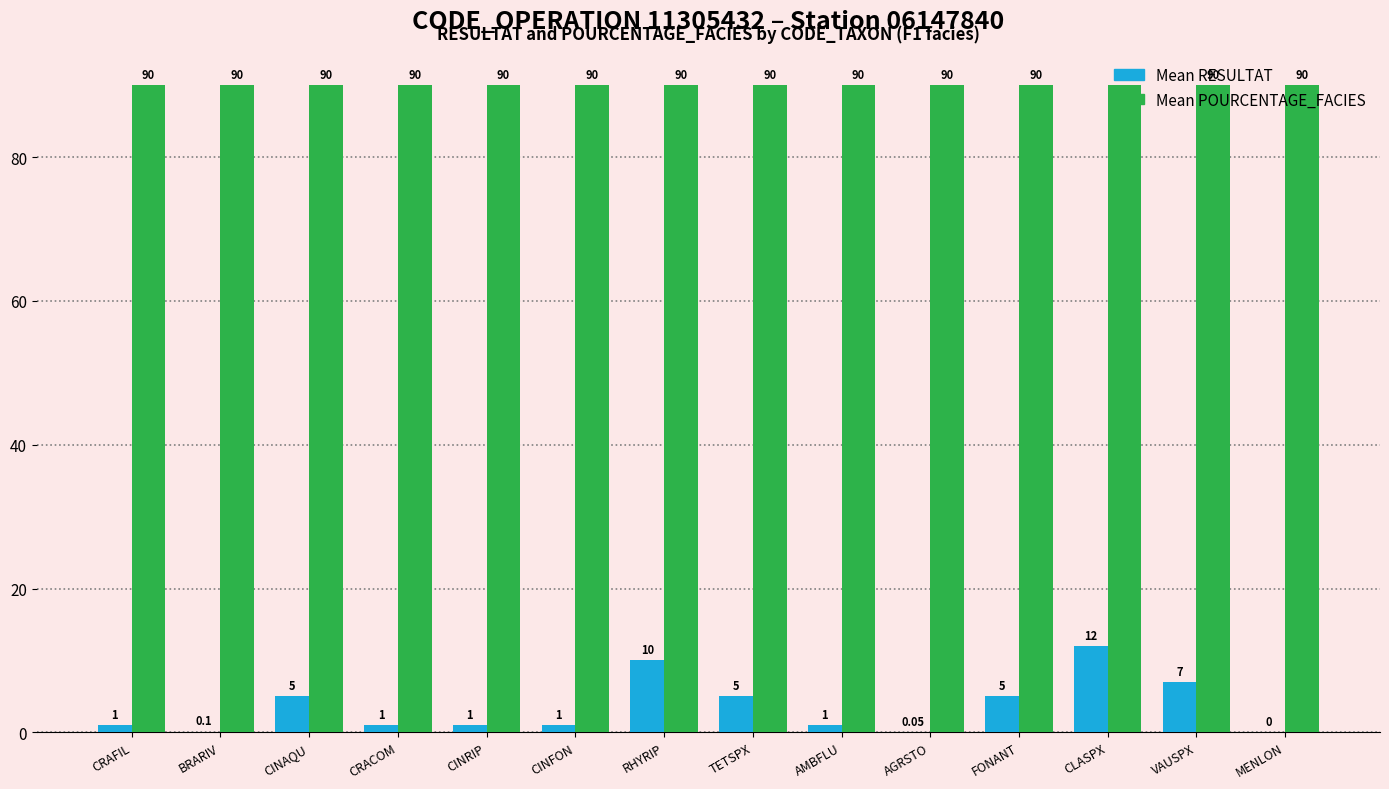

At which category is the sum across all series the highest?

CLASPX